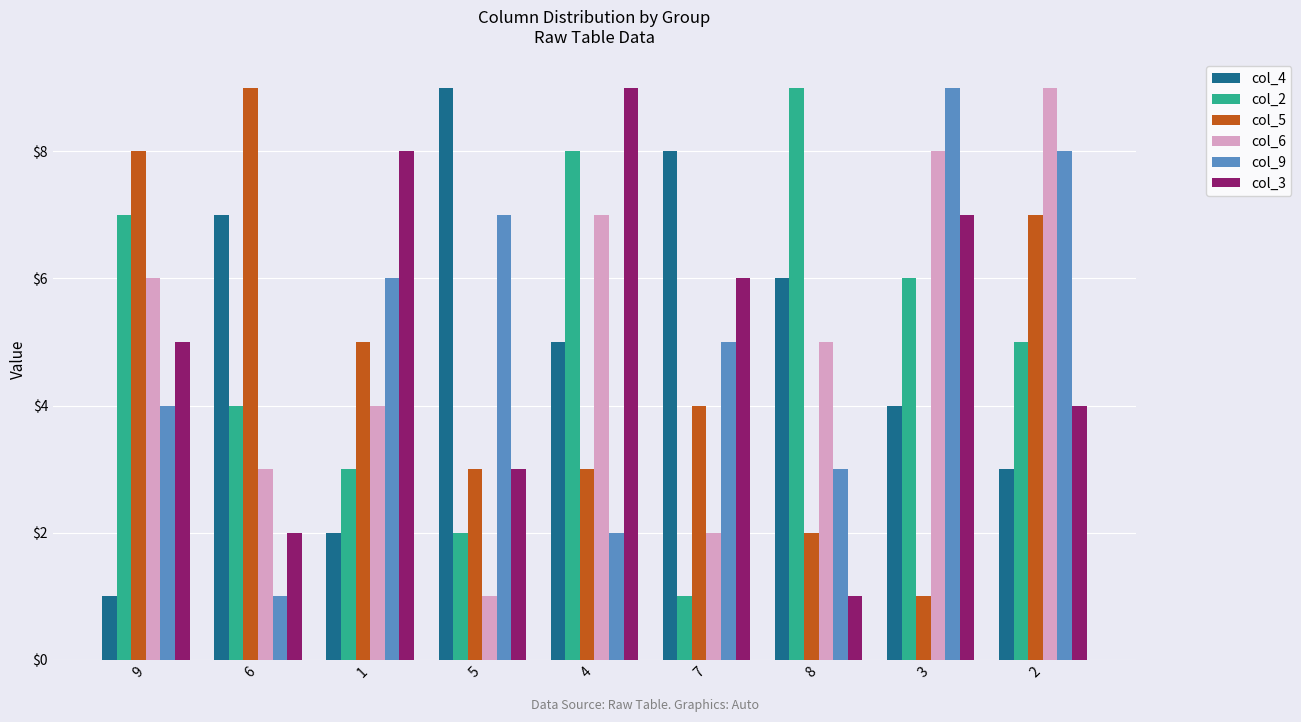

List the labels in order of col_2 value, largest first.

8, 4, 9, 3, 2, 6, 1, 5, 7